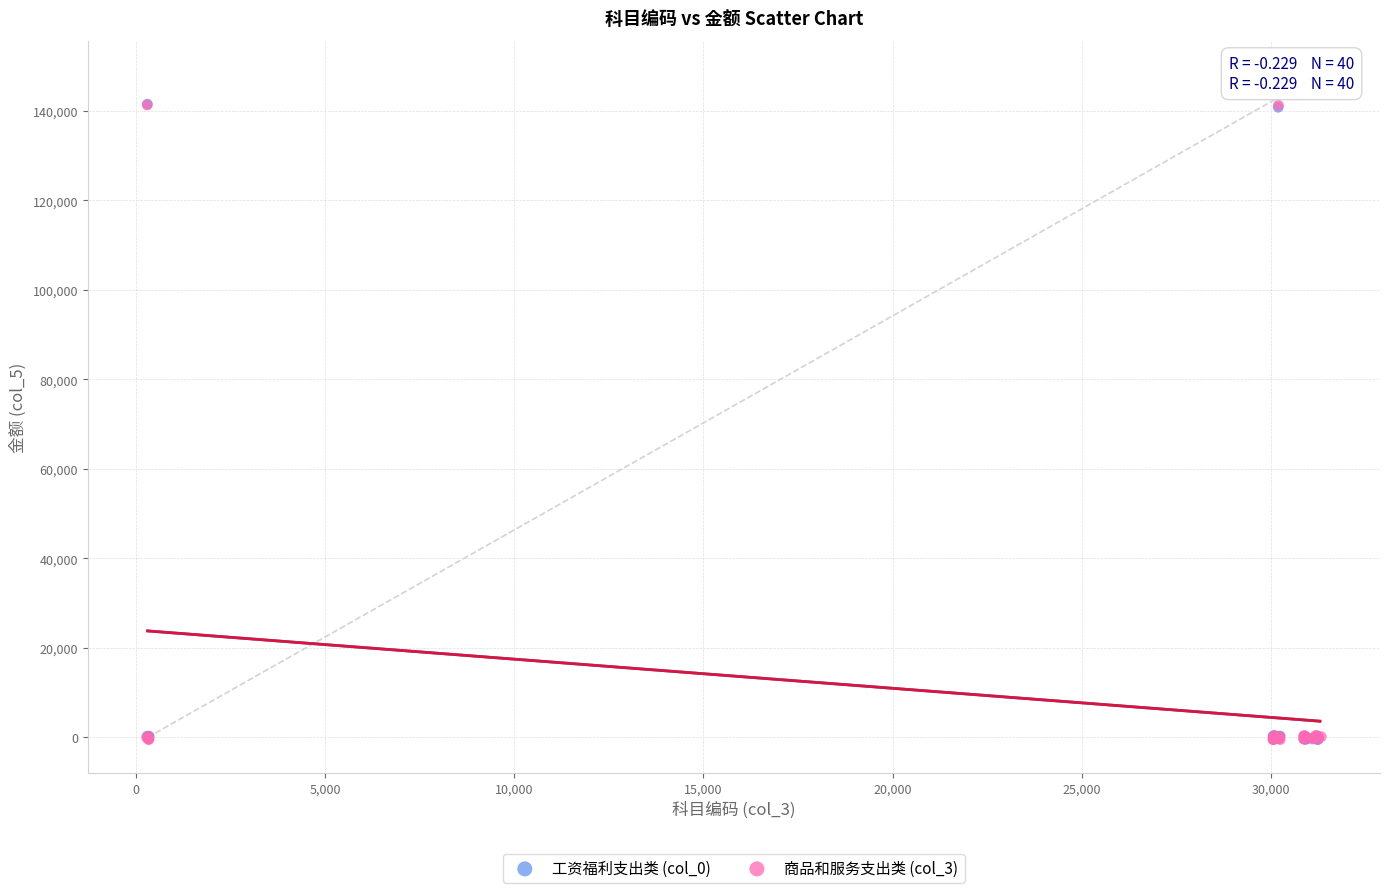

What are all the series names shown in the legend?

工资福利支出类 (col_0), 商品和服务支出类 (col_3)